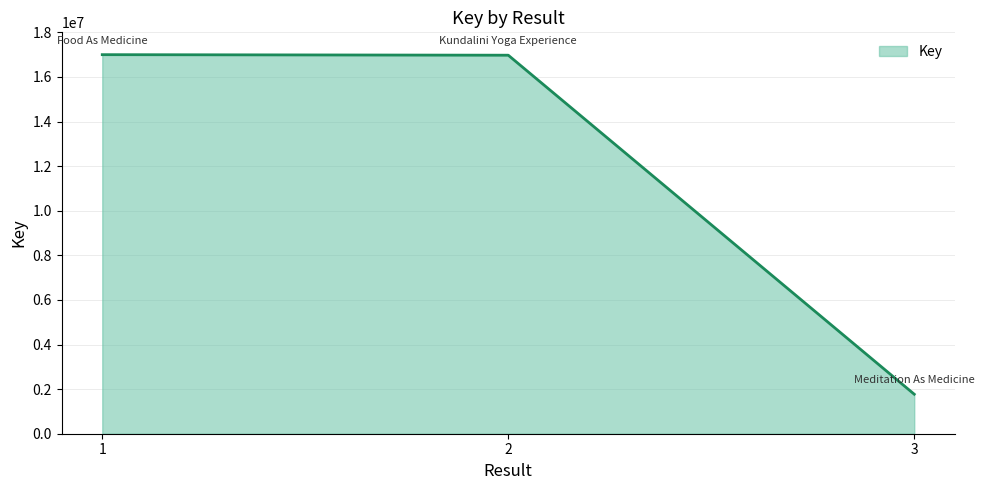

Where does the data first go above 16974563?

1